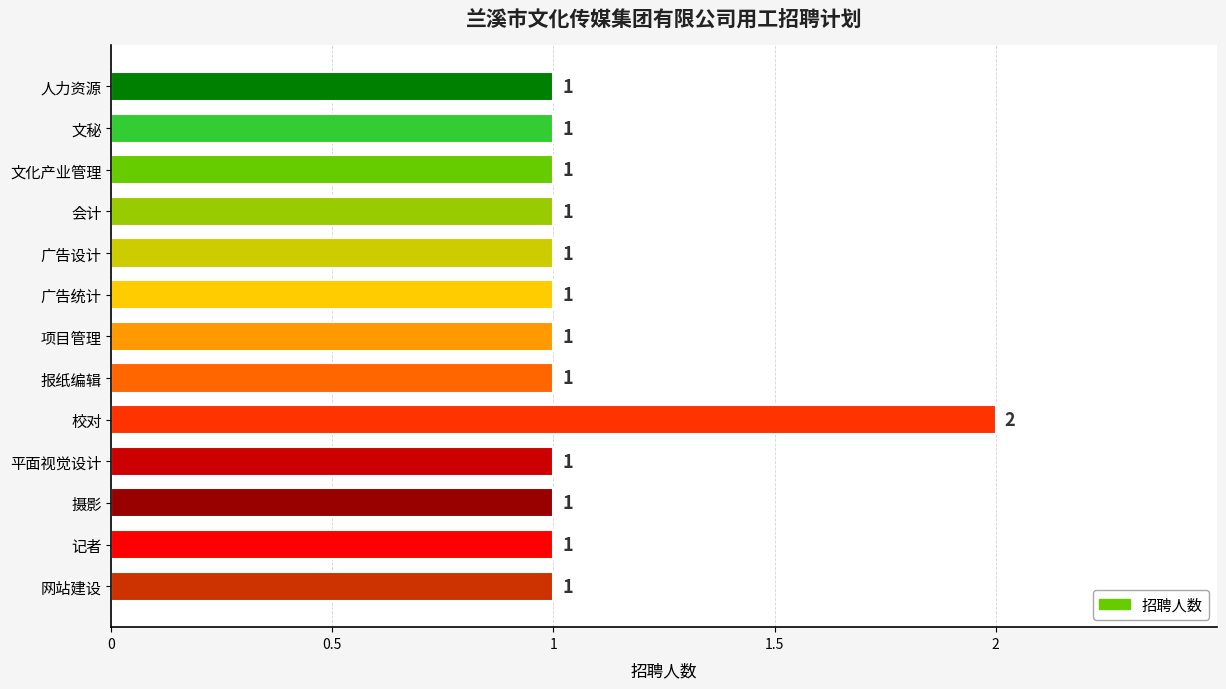

What is the ratio of the value at 摄影 to the value at 校对?

0.5